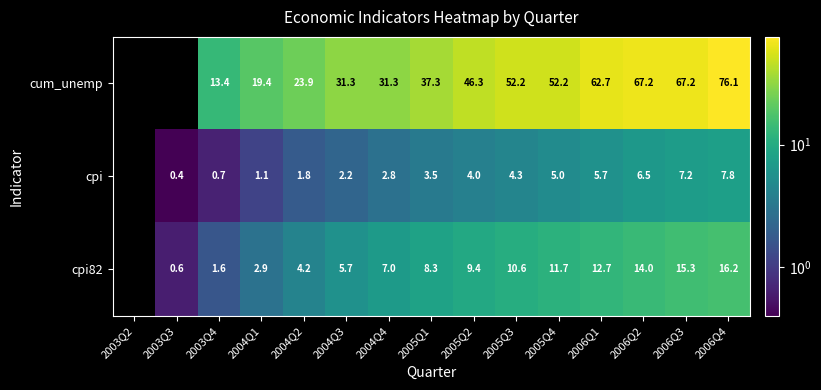

True or false: cpi82 has a value of 0.6 at 2003Q3.

True